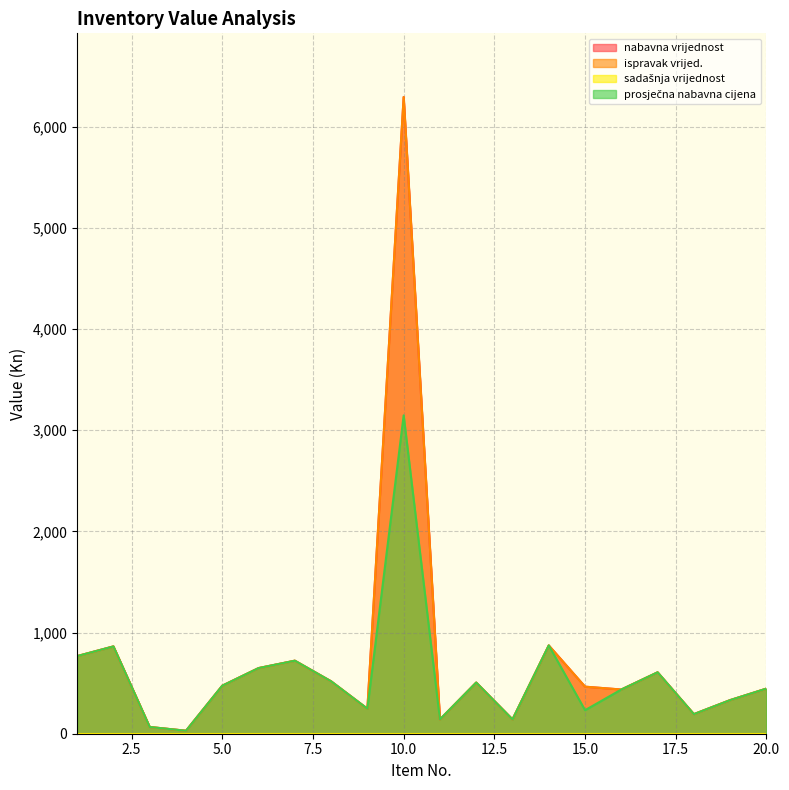

What is the smallest value displayed?

29.5